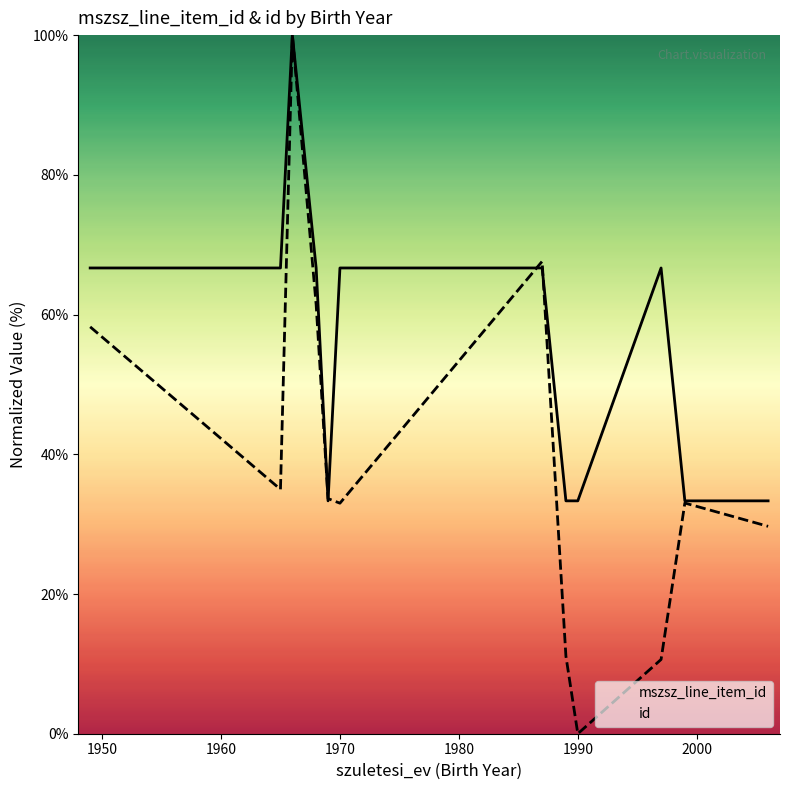

At 1970, list the series in order from smallest to largest.

id, mszsz_line_item_id